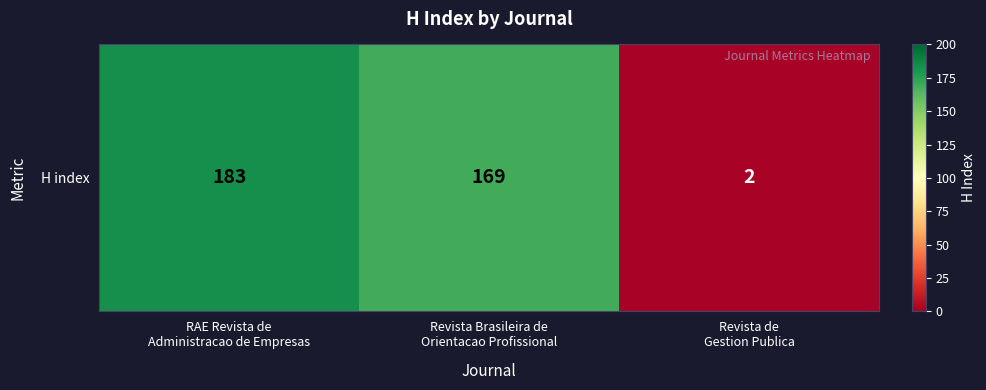

What is the minimum value shown in the chart?

2